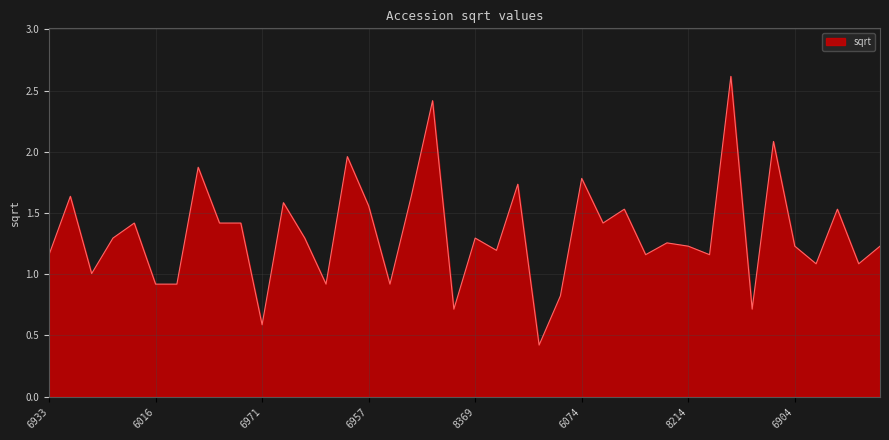

What is the difference between the maximum and minimum values?

2.2